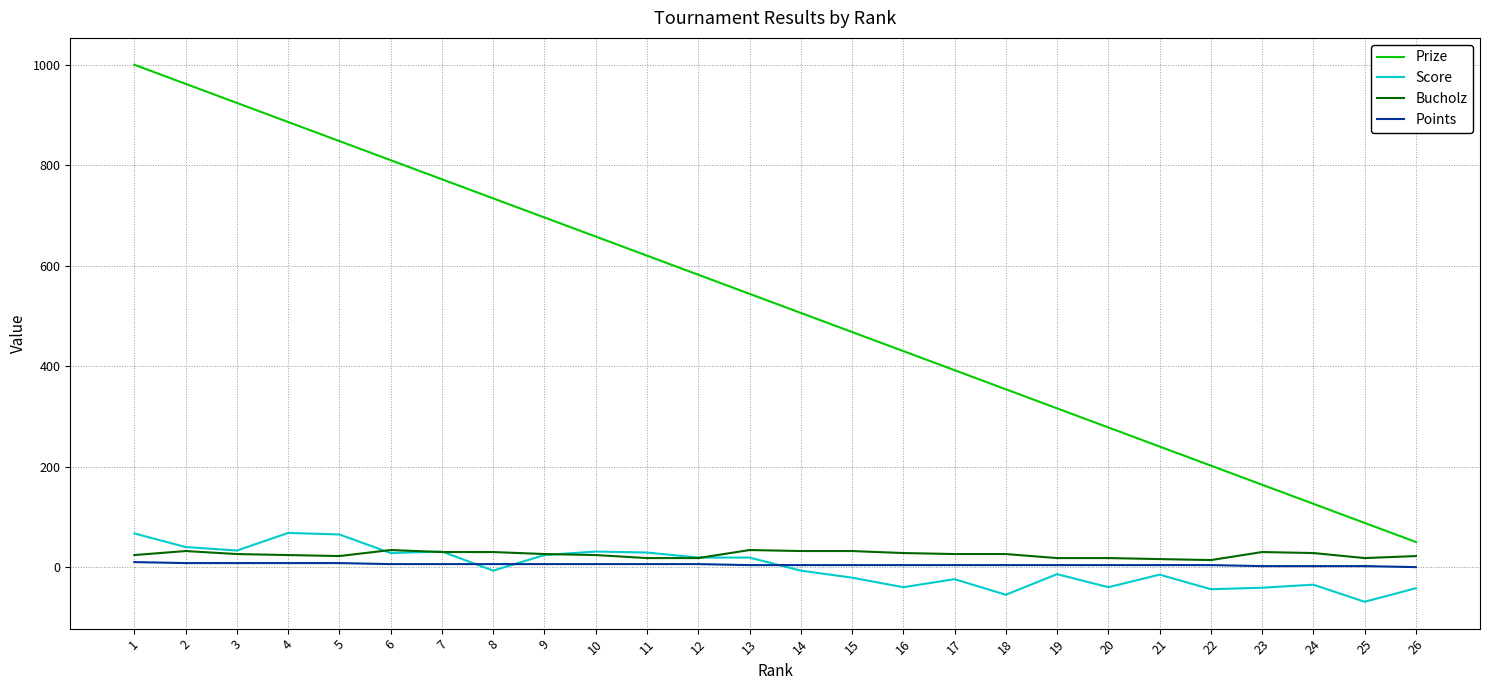

What is the sum of the Bucholz values at 2 and 20?

50